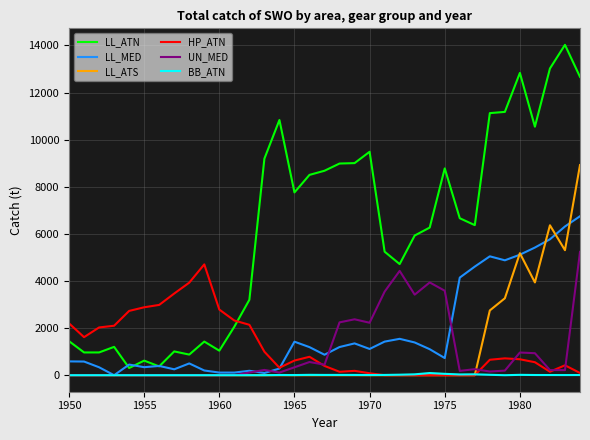

What is the maximum value for LL_ATS?

8920.0